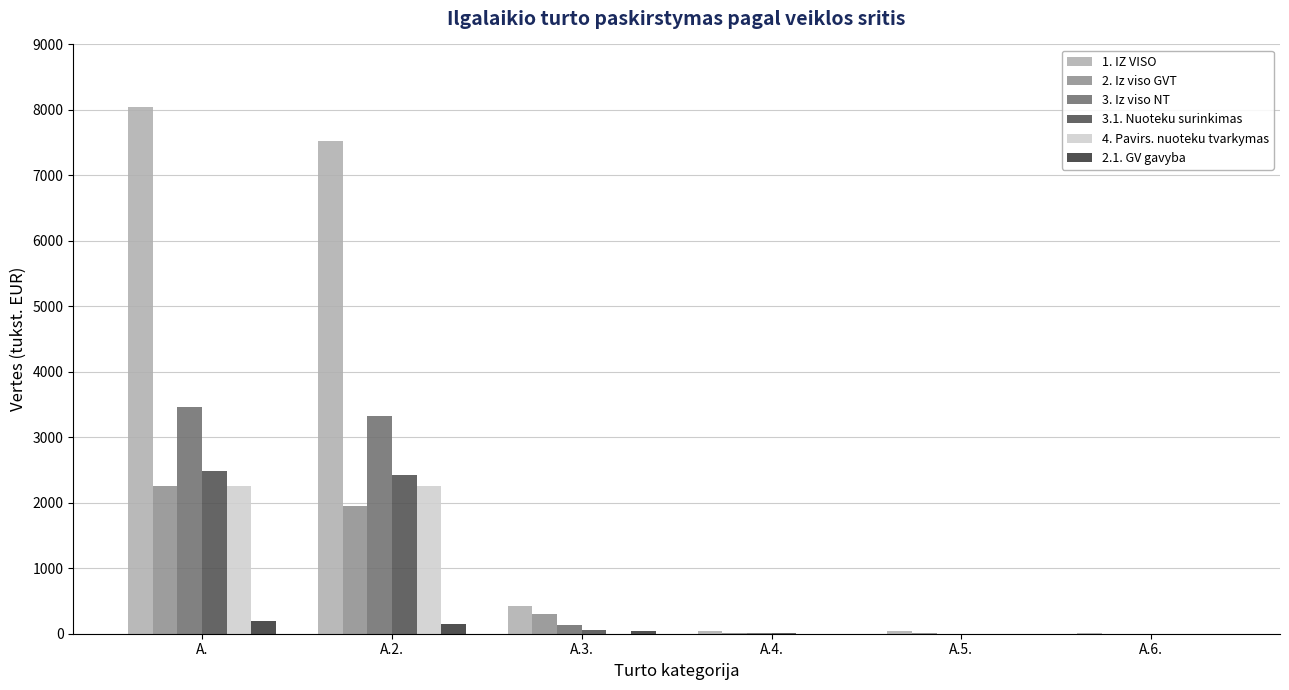

What is the total value across all series at A.6.?

8.6